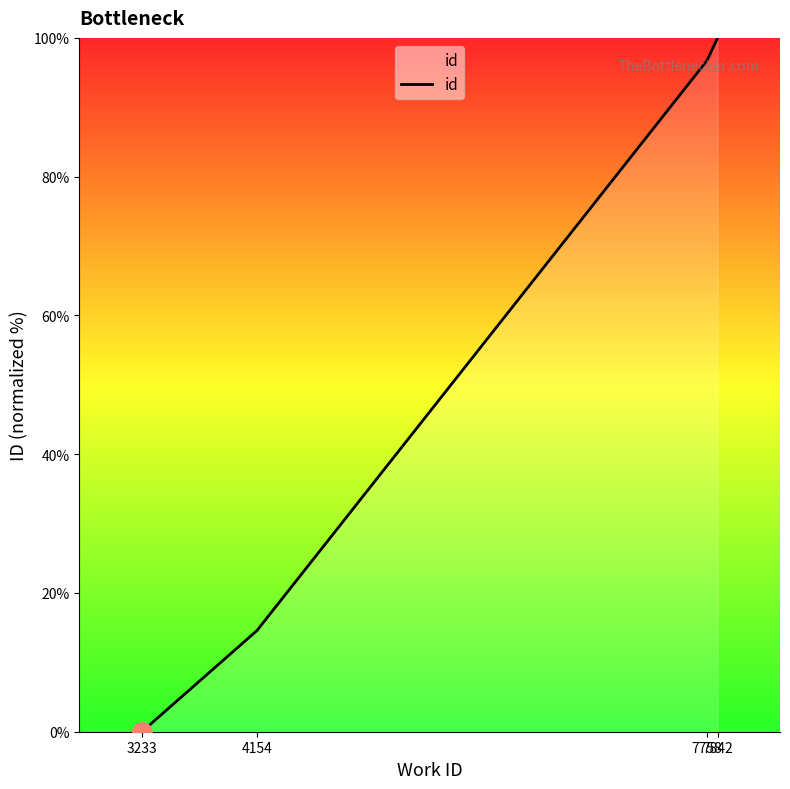

Reading left to right, list all the values displayed in this chart.

0.0	14.6	96.7	100.0